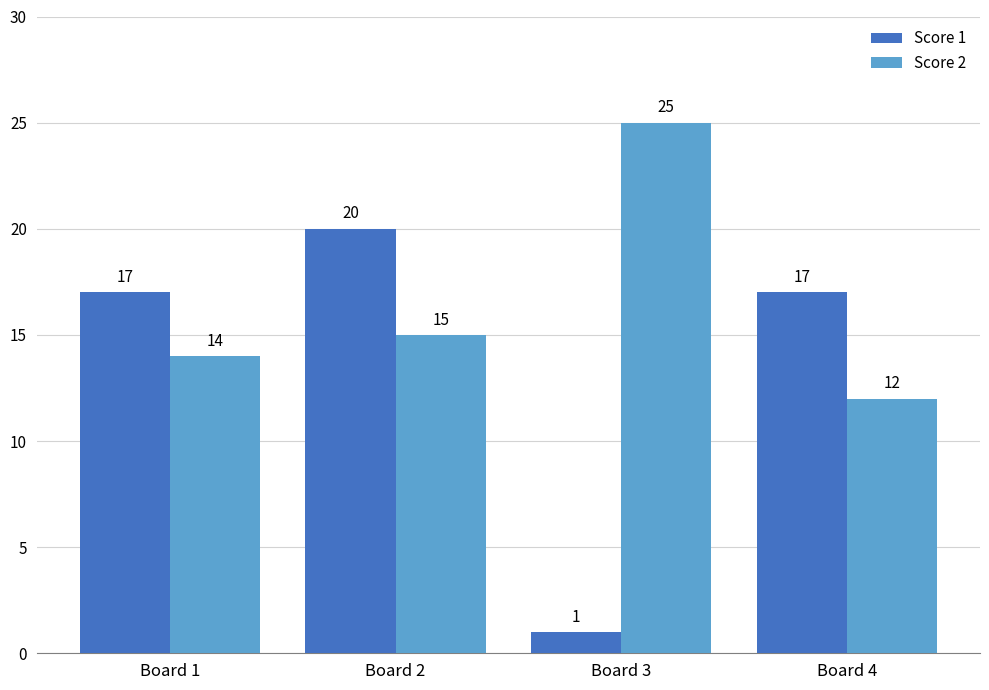

What is the value of the Score 1 bar at the 1st from the left?

17